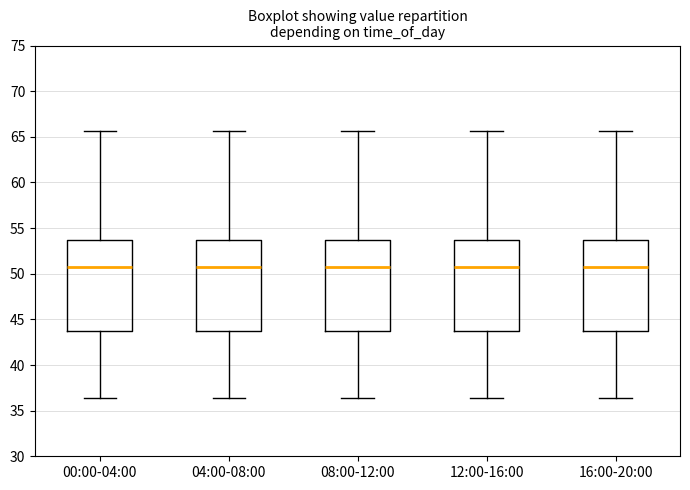

Reading left to right, read every box against the y-axis: the position of its median line, the range the box covers, and the ends of its whiskers. The values are not printed on the chart, so give them approximately, as read against the axis.

00:00-04:00: median 50.5, box 44.0 to 53.5, whiskers 36.5 to 65.5
04:00-08:00: median 50.5, box 44.0 to 53.5, whiskers 36.5 to 65.5
08:00-12:00: median 50.5, box 44.0 to 53.5, whiskers 36.5 to 65.5
12:00-16:00: median 50.5, box 44.0 to 53.5, whiskers 36.5 to 65.5
16:00-20:00: median 50.5, box 44.0 to 53.5, whiskers 36.5 to 65.5